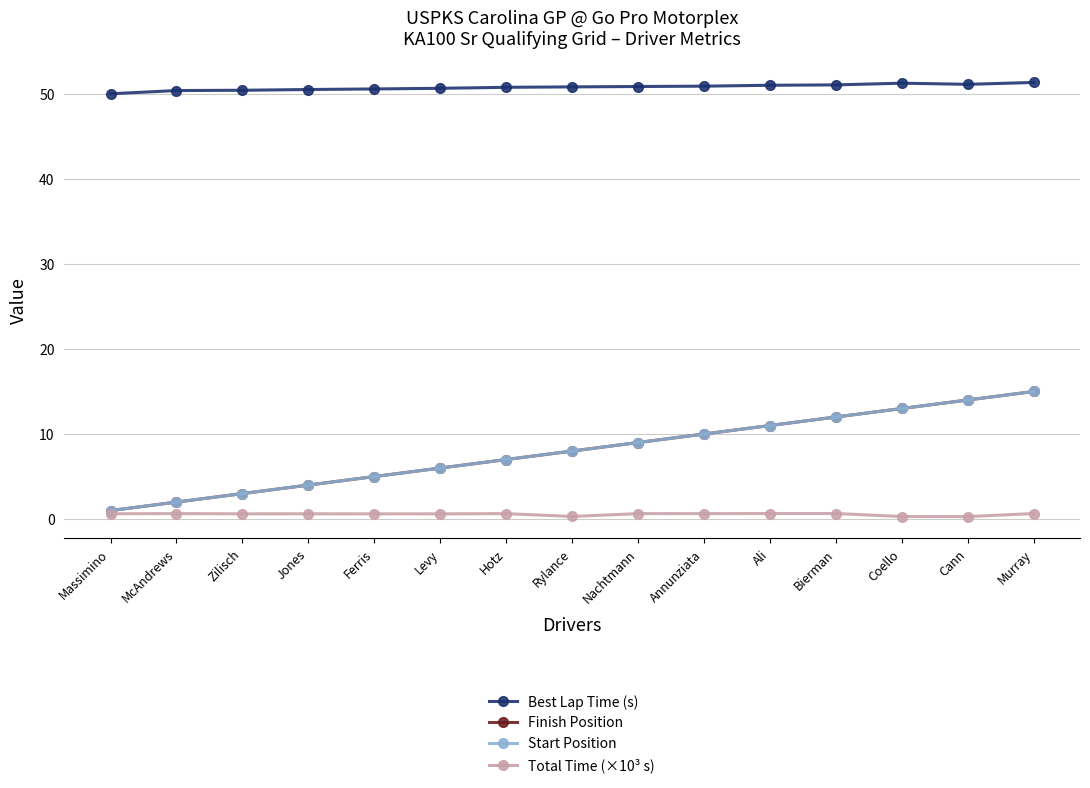

Reading right to left, what are all the values shown in this chart?

Best Lap Time (s): Murray=51.3	Cann=51.1	Coello=51.2	Bierman=51.0	Ali=51.0	Annunziata=50.9	Nachtmann=50.8	Rylance=50.8	Hotz=50.7	Levy=50.6	Ferris=50.6	Jones=50.5	Zilisch=50.4	McAndrews=50.4	Massimino=50.0
Finish Position: Murray=15.0	Cann=14.0	Coello=13.0	Bierman=12.0	Ali=11.0	Annunziata=10.0	Nachtmann=9.0	Rylance=8.0	Hotz=7.0	Levy=6.0	Ferris=5.0	Jones=4.0	Zilisch=3.0	McAndrews=2.0	Massimino=1.0
Start Position: Murray=15.0	Cann=14.0	Coello=13.0	Bierman=12.0	Ali=11.0	Annunziata=10.0	Nachtmann=9.0	Rylance=8.0	Hotz=7.0	Levy=6.0	Ferris=5.0	Jones=4.0	Zilisch=3.0	McAndrews=2.0	Massimino=1.0
Total Time (×10³ s): Murray=0.7	Cann=0.3	Coello=0.3	Bierman=0.7	Ali=0.7	Annunziata=0.6	Nachtmann=0.6	Rylance=0.3	Hotz=0.6	Levy=0.6	Ferris=0.6	Jones=0.6	Zilisch=0.6	McAndrews=0.6	Massimino=0.6